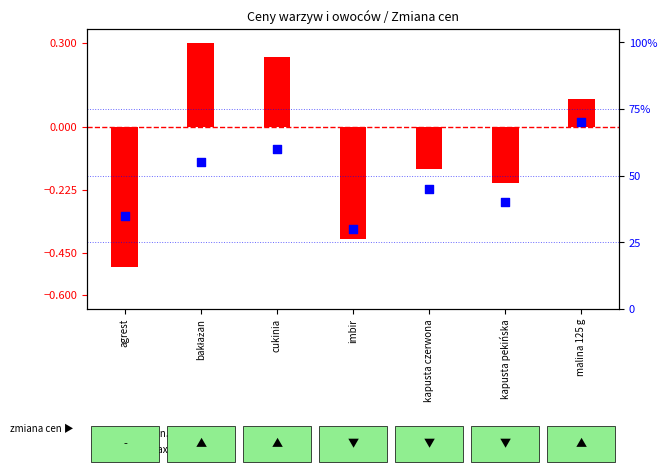

What is the total value across all series at cukinia?

60.2